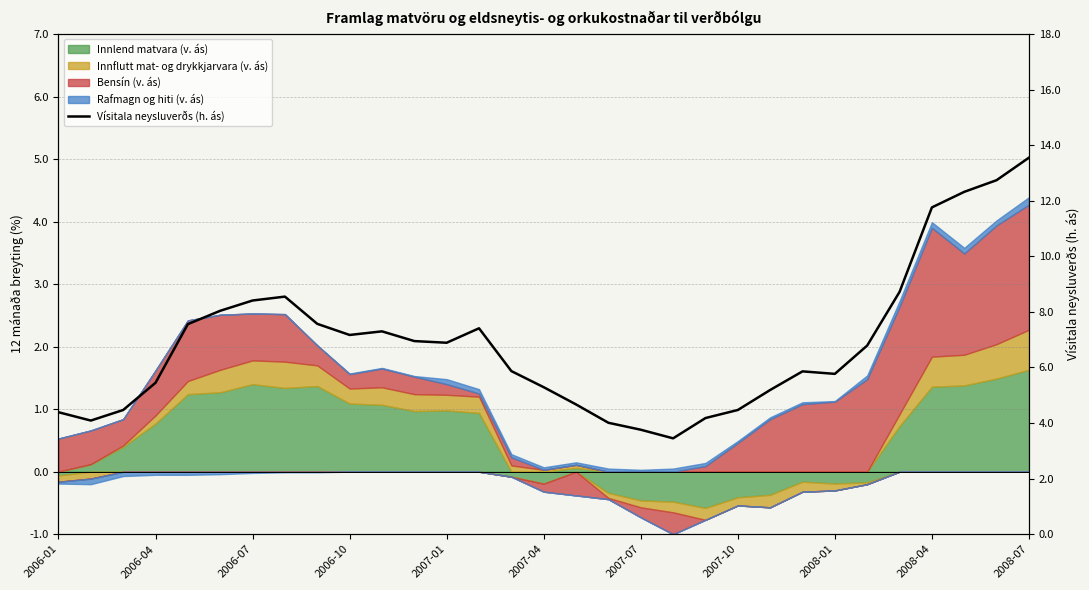

What is the greatest value displayed?

13.6